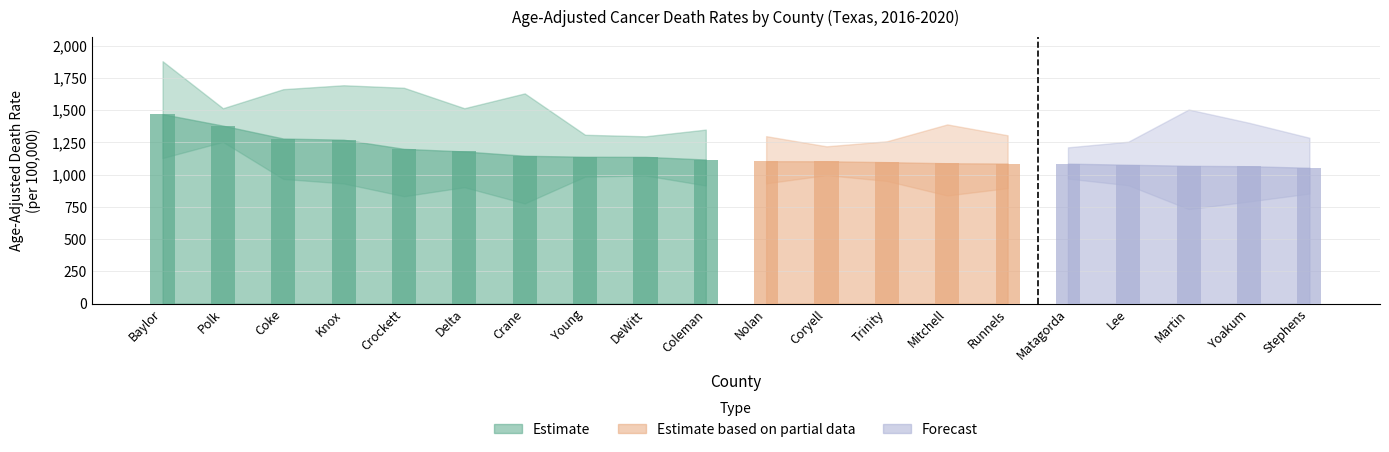

Is it true that Lower CI (Rate) equals 832.4 at Crockett?

True